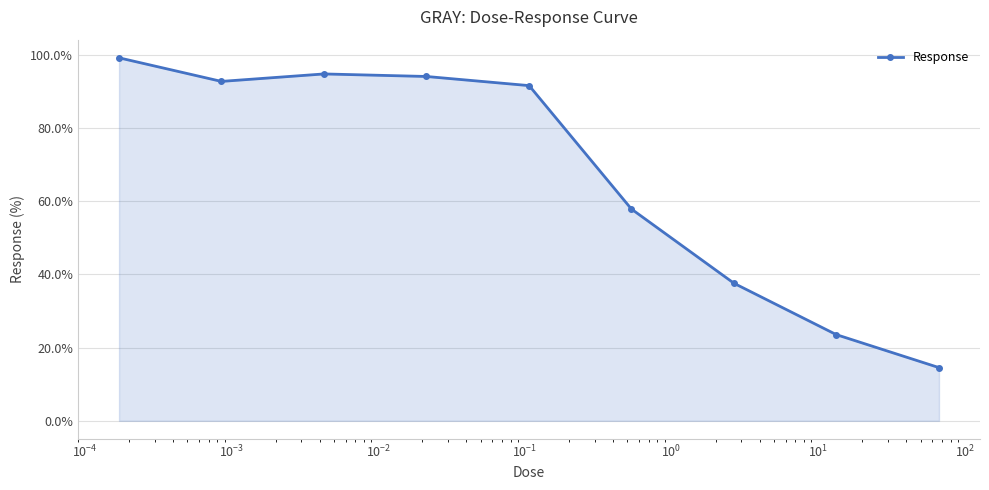

What is the value of the 1st point from the left?

99.2